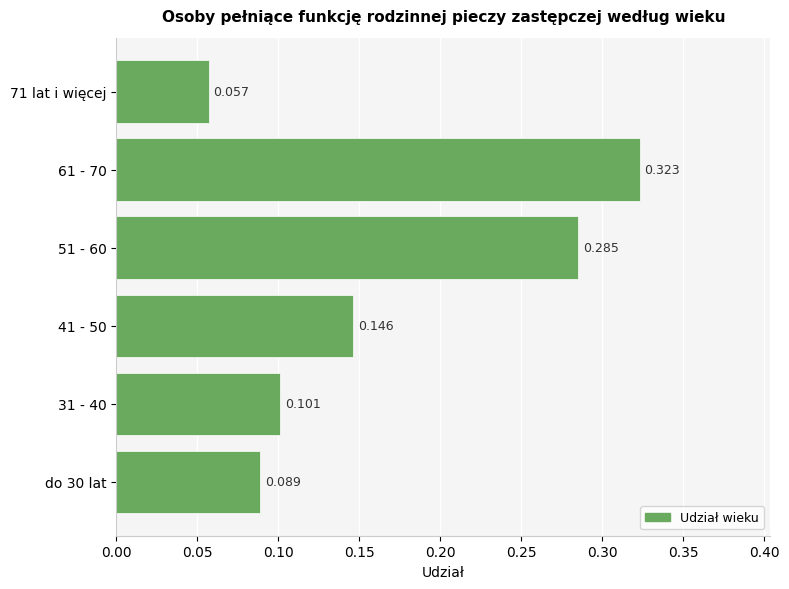

Count the values in the range 0 to 1.

6